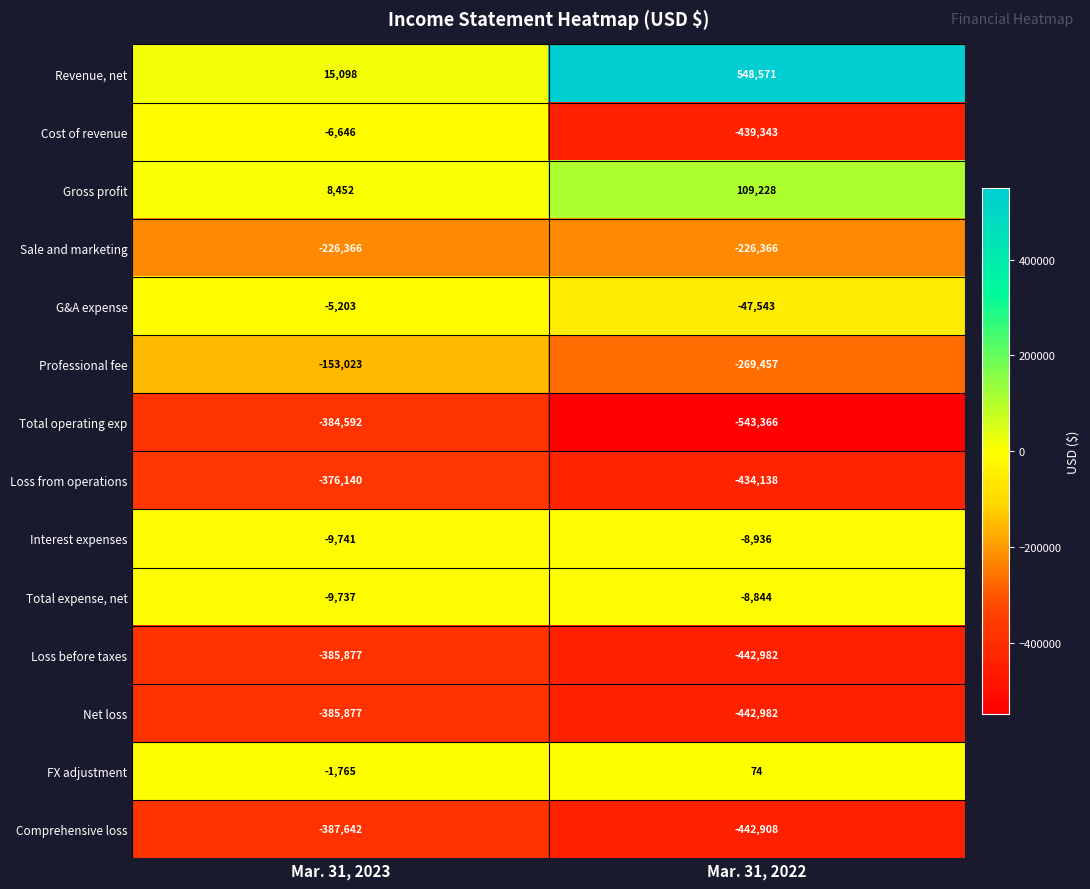

How many data points does each series have?

2